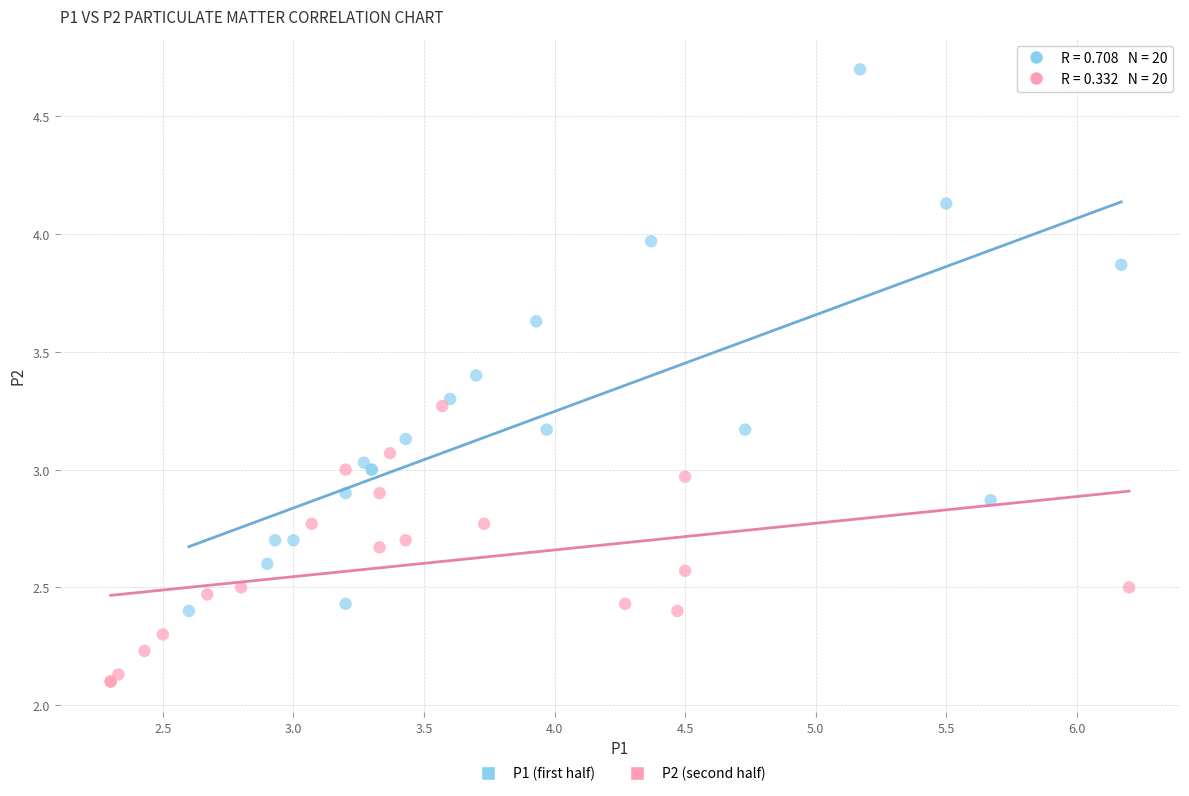

Which series contains the highest Y value?

P1 (first half)